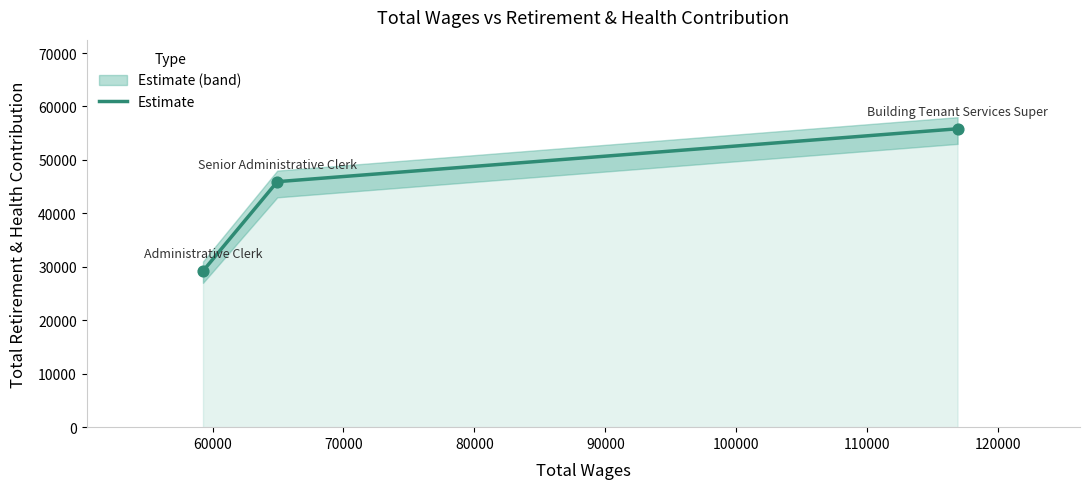

What is the maximum value for Estimate?

55828